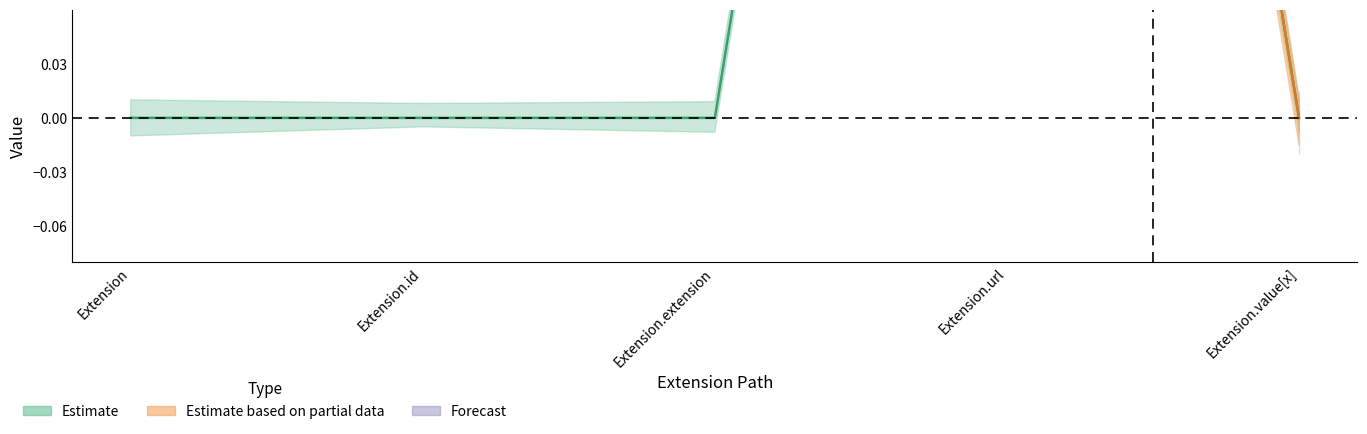

Reading right to left, what are all the values shown in this chart?

0	1	0	0	0